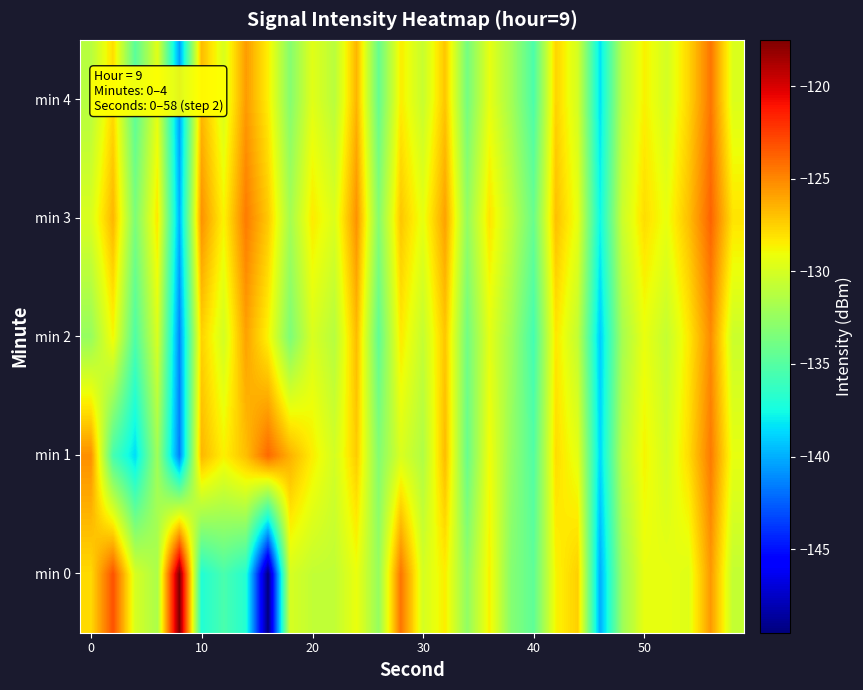

Rank the series by their maximum value, from lowest to highest.

min 2, min 4, min 1, min 3, min 0